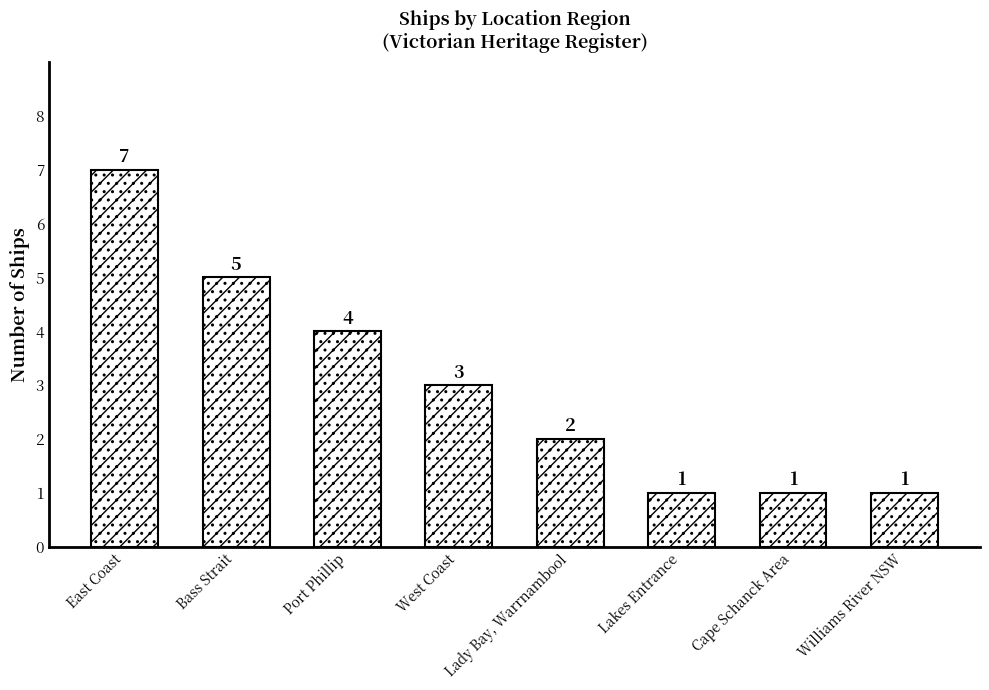

Approximately how many times larger is the value at Port Phillip compared to Lady Bay, Warrnambool?

2.0